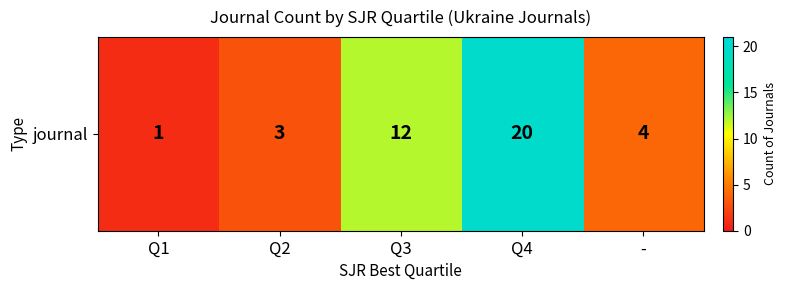

Reading right to left, what are all the values shown in this chart?

4	20	12	3	1